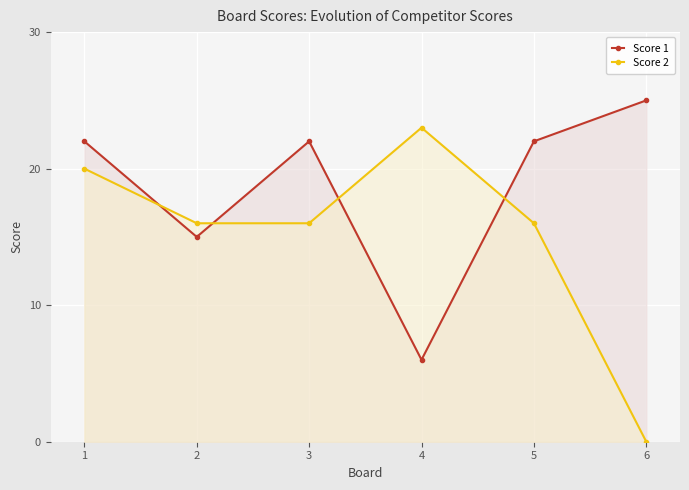

At 2, list the series in order from smallest to largest.

Score 1, Score 2